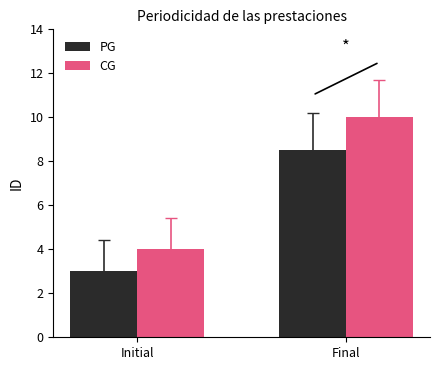

The value of CG at Final is 2.2. True or false?

False